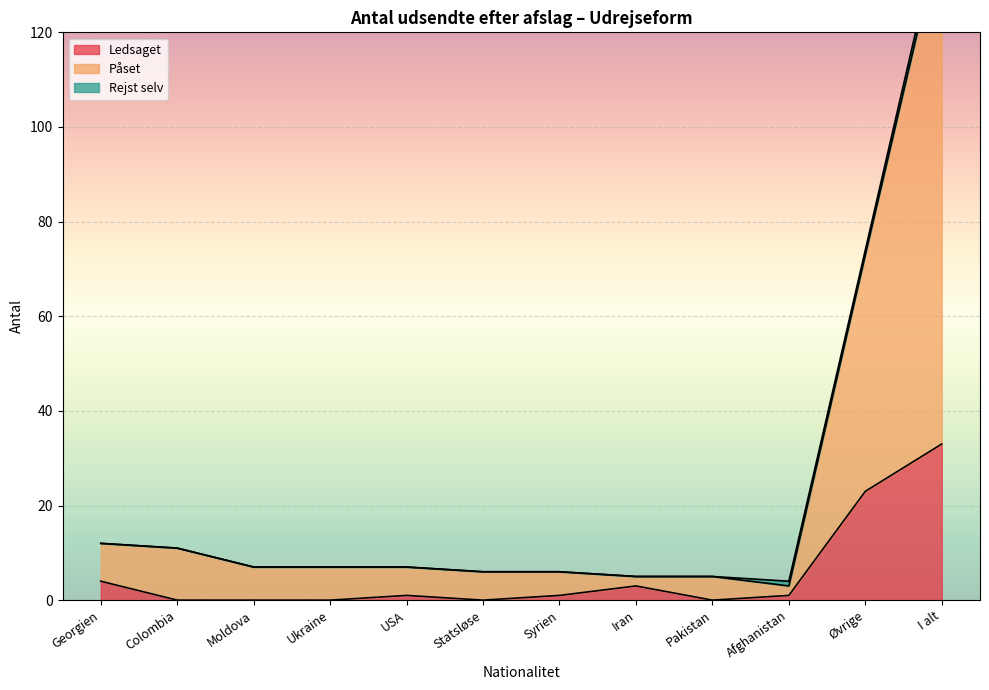

At which category does Ledsaget reach its first local valley?

Statsløse